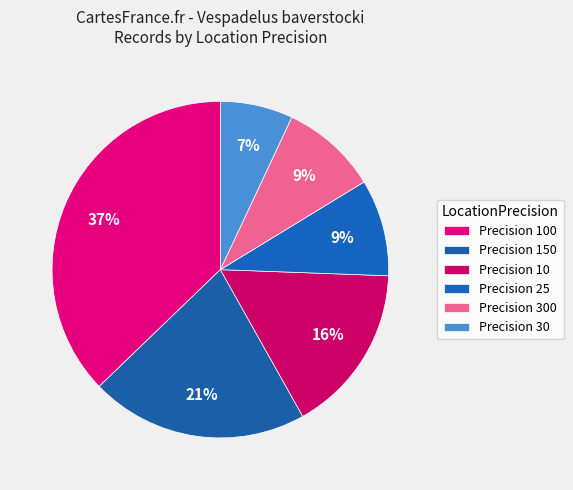

How many slices are in this pie chart?

6